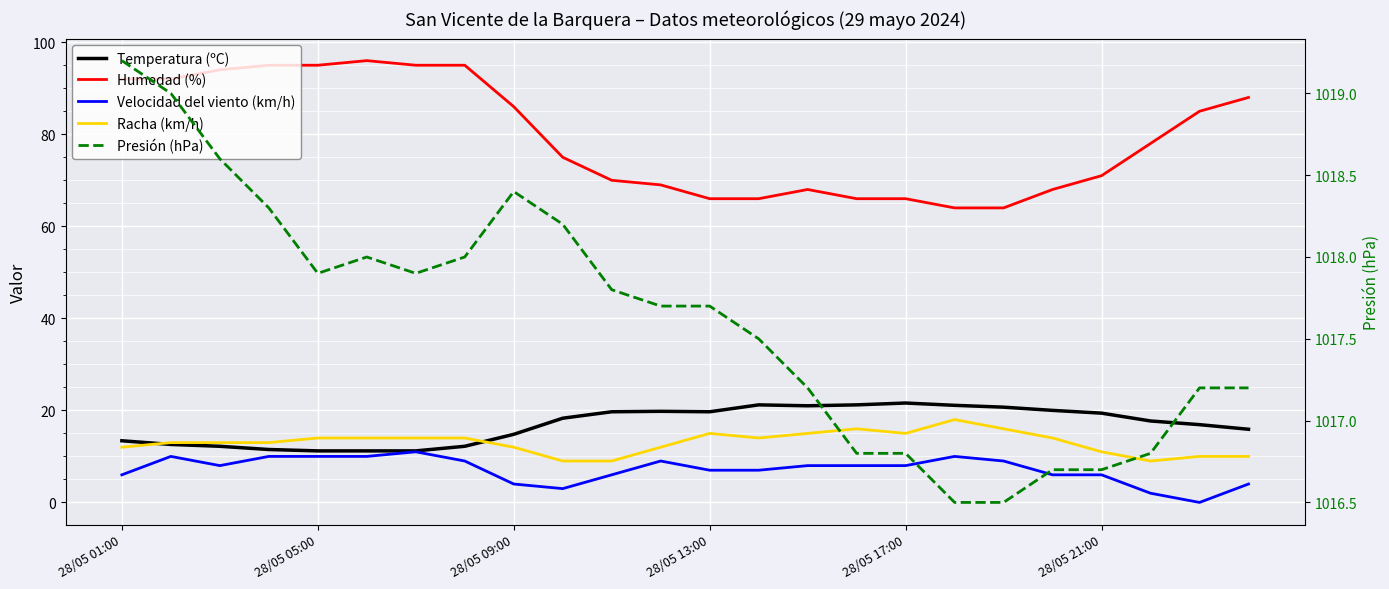

What is the sum of the Presión (hPa) values at 28/05 01:00 and 7?

2037.2